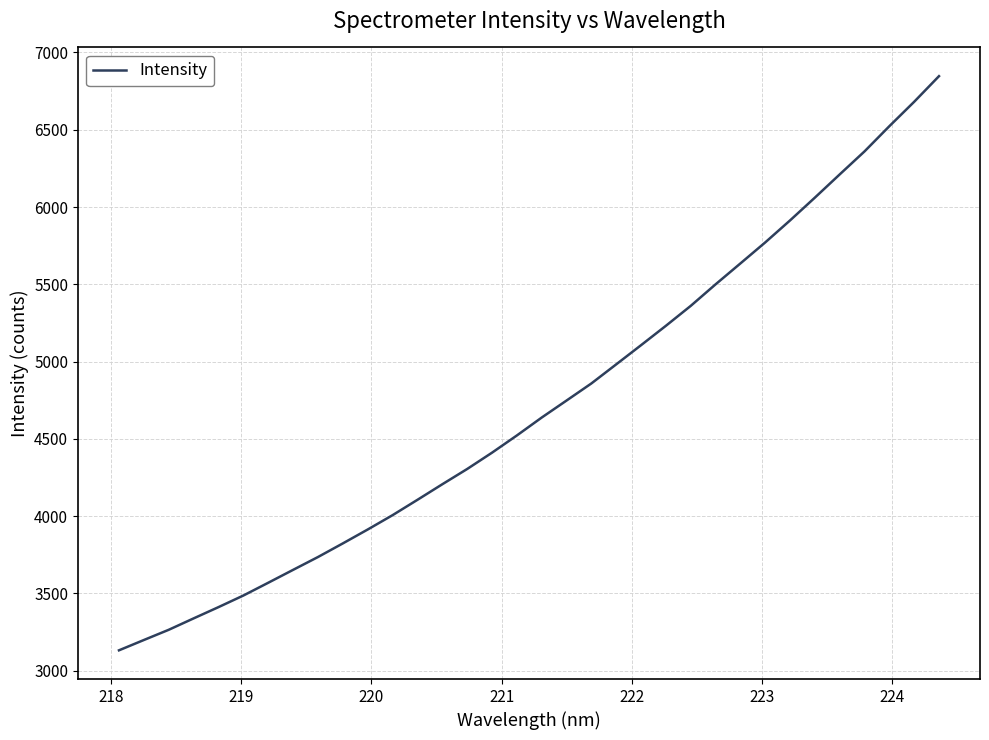

What is the minimum value shown in the chart?

3131.7